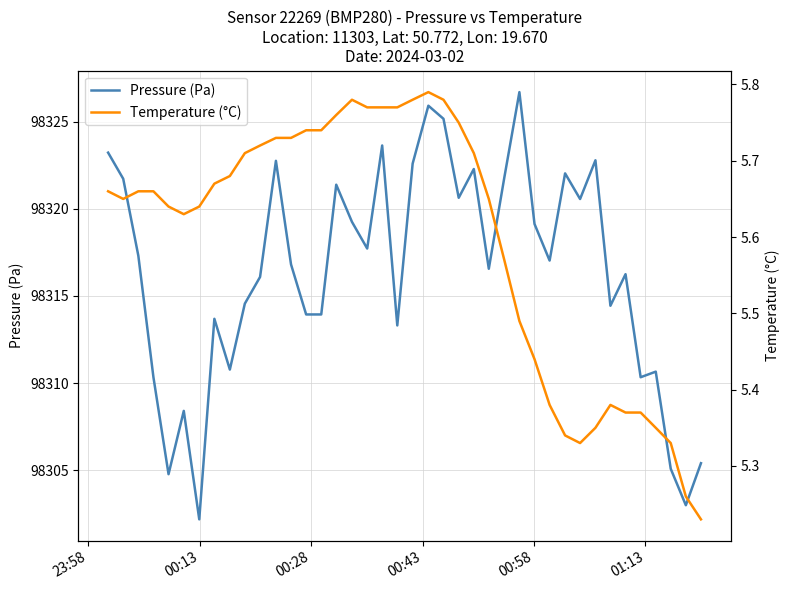

In Pressure (Pa), how many points are lower than both neighbors (excluding endpoints)?

12